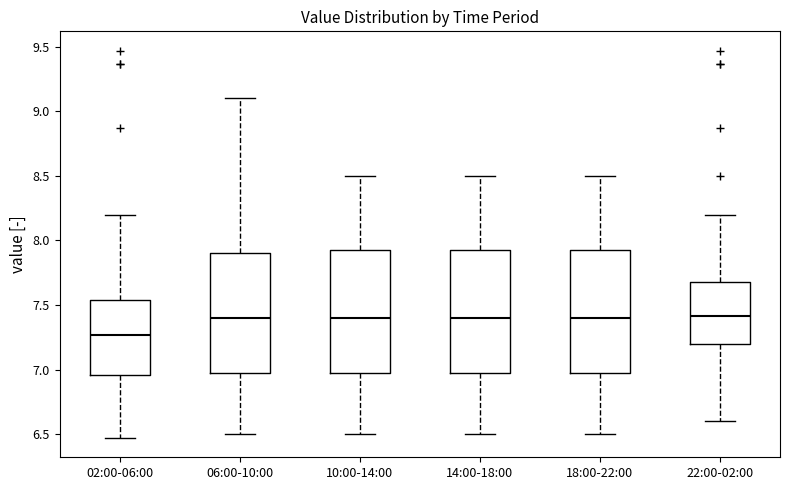

Reading left to right, read every box against the y-axis: the position of its median line, the range the box covers, and the ends of its whiskers. The values are not printed on the chart, so give them approximately, as read against the axis.

02:00-06:00: median 7.25, box 6.95 to 7.55, whiskers 6.45 to 8.20
06:00-10:00: median 7.40, box 7.00 to 7.90, whiskers 6.50 to 9.10
10:00-14:00: median 7.40, box 7.00 to 7.95, whiskers 6.50 to 8.50
14:00-18:00: median 7.40, box 7.00 to 7.95, whiskers 6.50 to 8.50
18:00-22:00: median 7.40, box 7.00 to 7.95, whiskers 6.50 to 8.50
22:00-02:00: median 7.40, box 7.20 to 7.70, whiskers 6.60 to 8.20